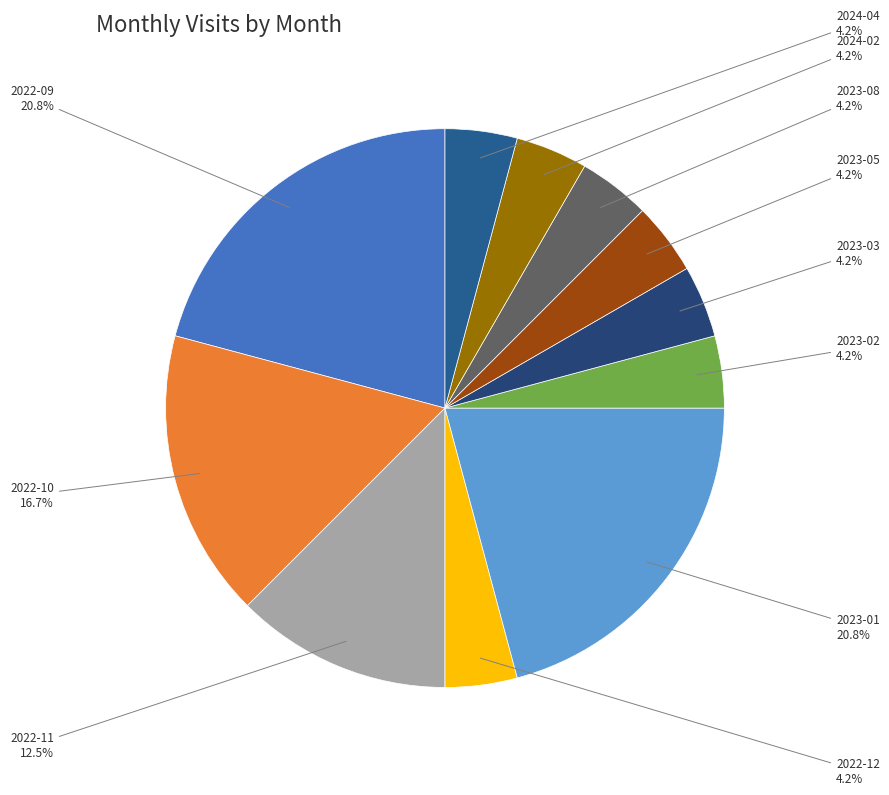

To the nearest percent, what percentage of the pie is 2023-08?

4%